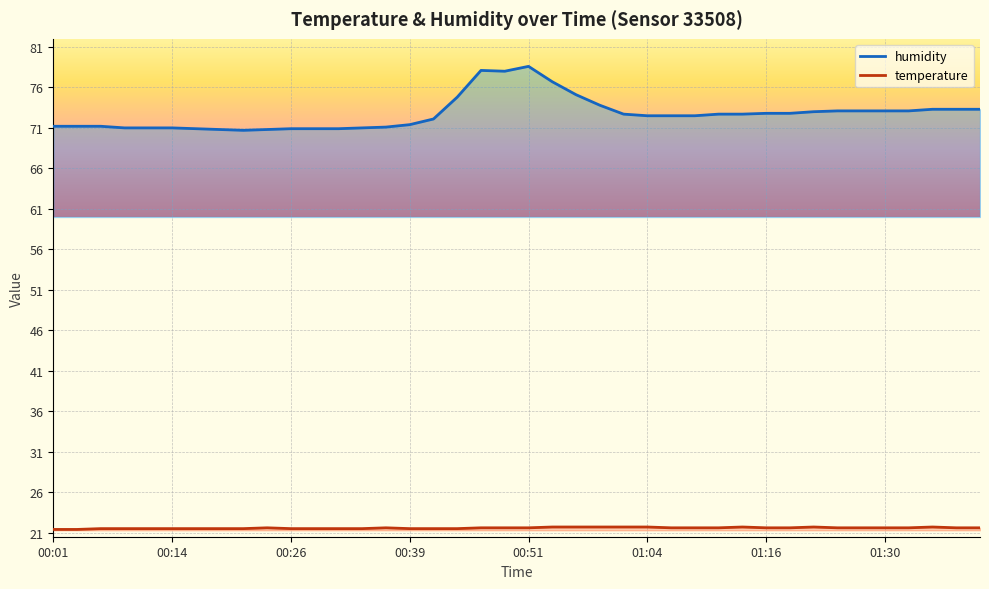

Reading left to right, what are all the values shown in this chart?

temperature: 21.4	21.4	21.5	21.5	21.5	21.5	21.5	21.5	21.5	21.6	21.5	21.5	21.5	21.5	21.6	21.5	21.5	21.5	21.6	21.6	21.6	21.7	21.7	21.7	21.7	21.7	21.6	21.6	21.6	21.7	21.6	21.6	21.7	21.6	21.6	21.6	21.6	21.7	21.6	21.6
humidity: 71.2	71.2	71.2	71.0	71.0	71.0	70.9	70.8	70.7	70.8	70.9	70.9	70.9	71.0	71.1	71.4	72.1	74.8	78.1	78.0	78.6	76.7	75.1	73.8	72.7	72.5	72.5	72.5	72.7	72.7	72.8	72.8	73.0	73.1	73.1	73.1	73.1	73.3	73.3	73.3